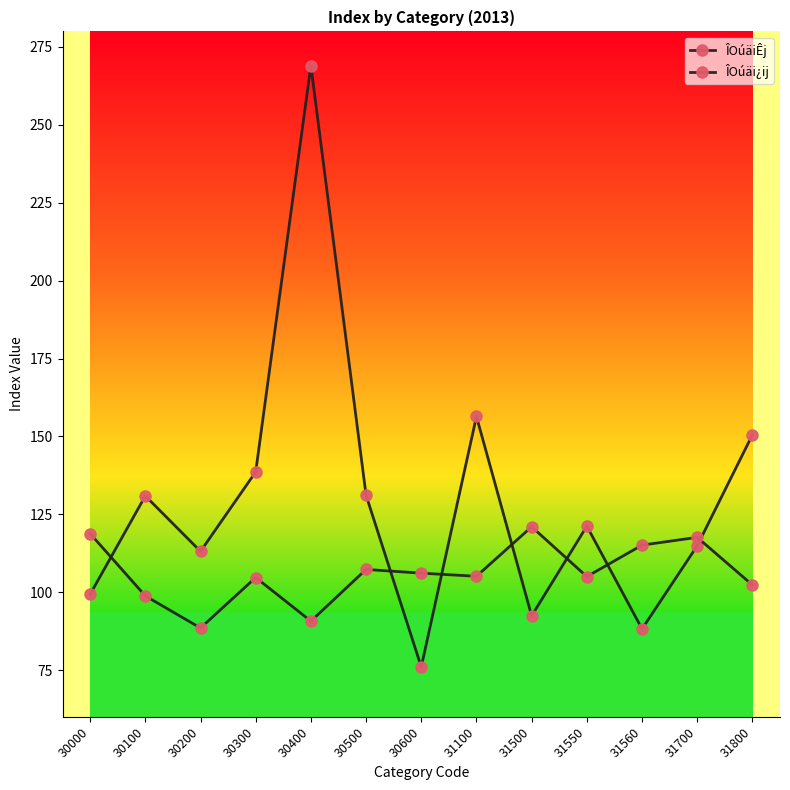

What is the average value of the ÎOúäi¿ij series?

106.2